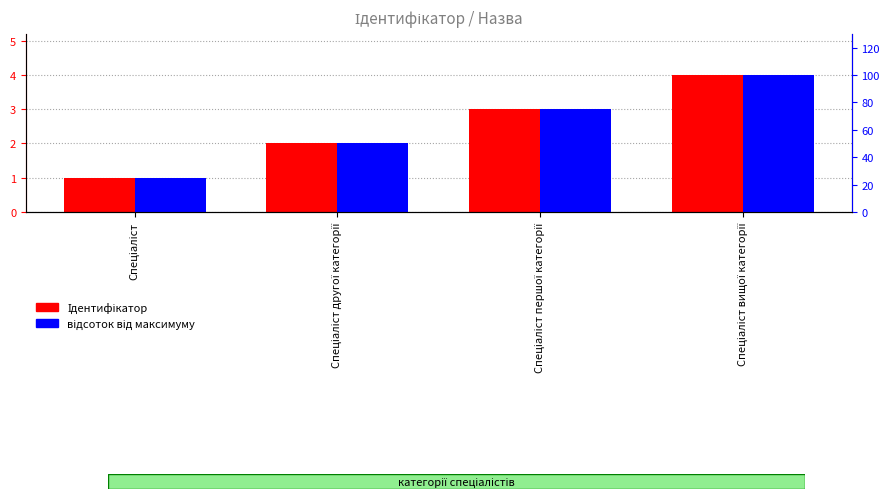

How many series are shown in this chart?

2